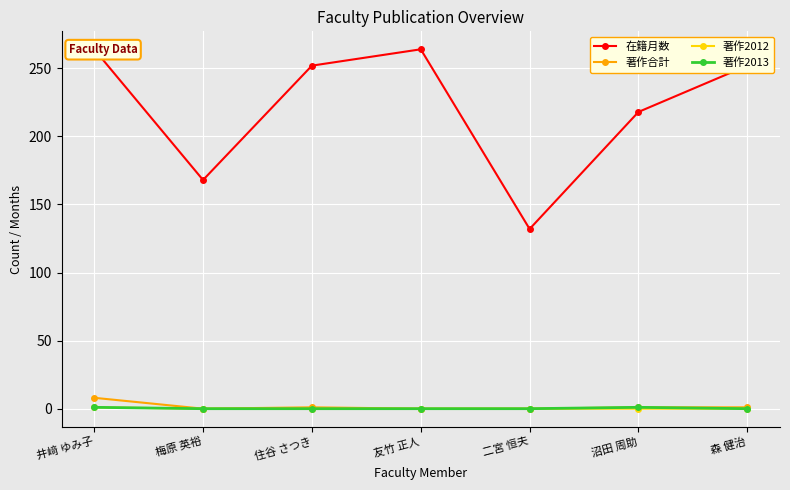

True or false: 在籍月数 and 著作合計 intersect in this chart.

False